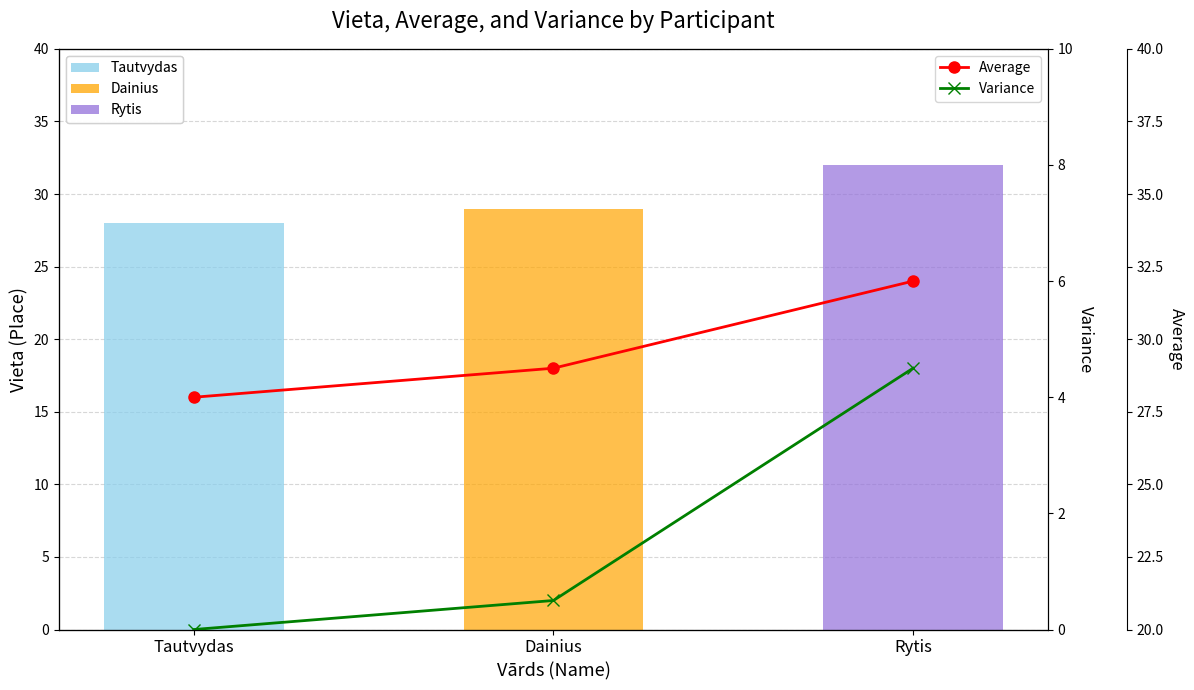

What is the label of the 2nd bar from the right?

Dainius